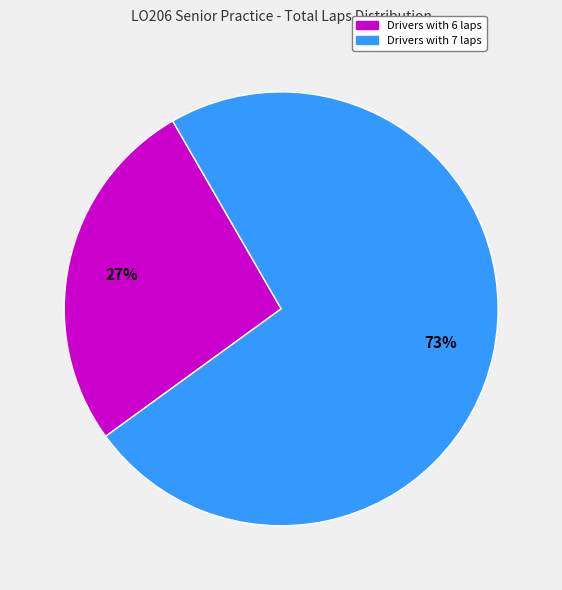

How many slices are in this pie chart?

2